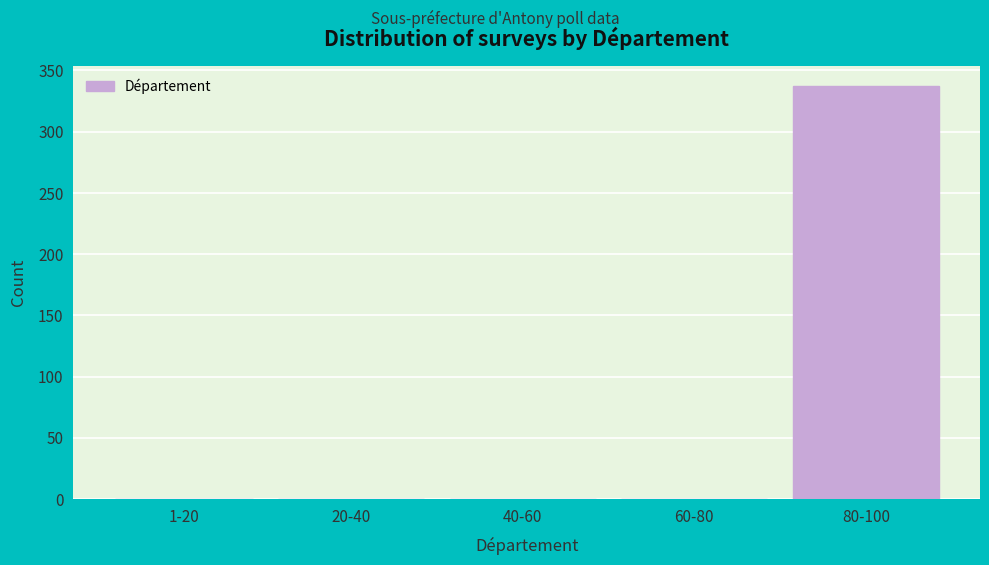

Reading left to right, what are all the values shown in this chart?

1-20=0	20-40=0	40-60=0	60-80=0	80-100=337